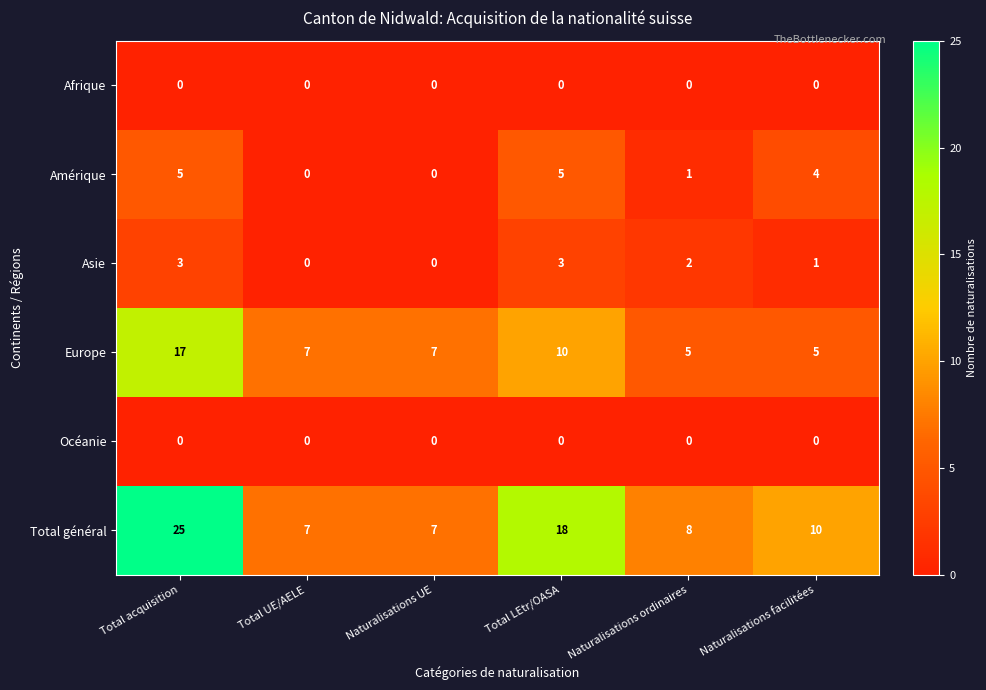

What is the sum of the Total général values at Total UE/AELE and Total LEtr/OASA?

25